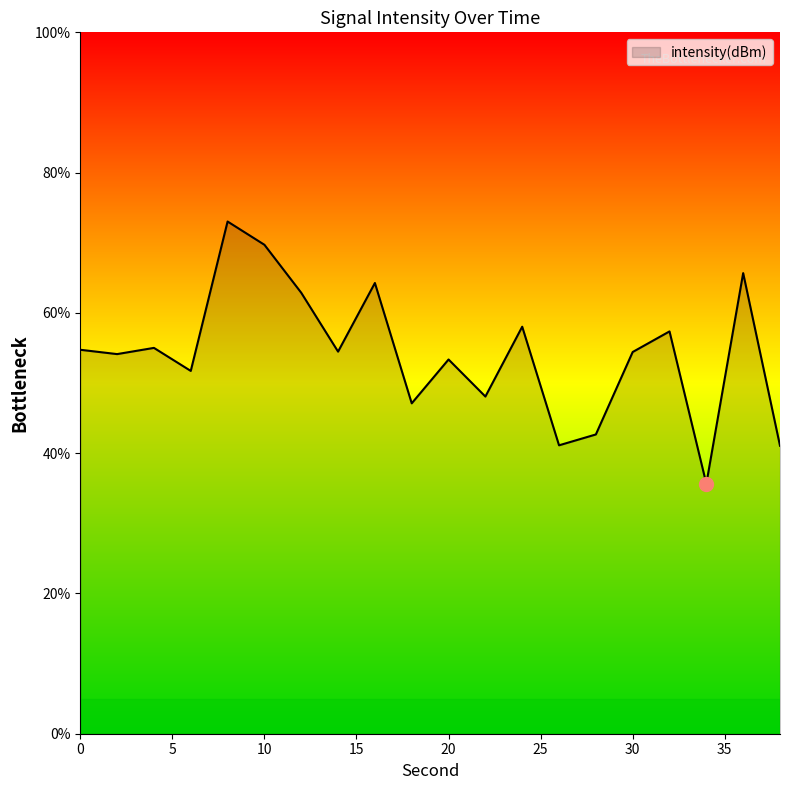

What is the difference between the maximum and minimum values?

37.4